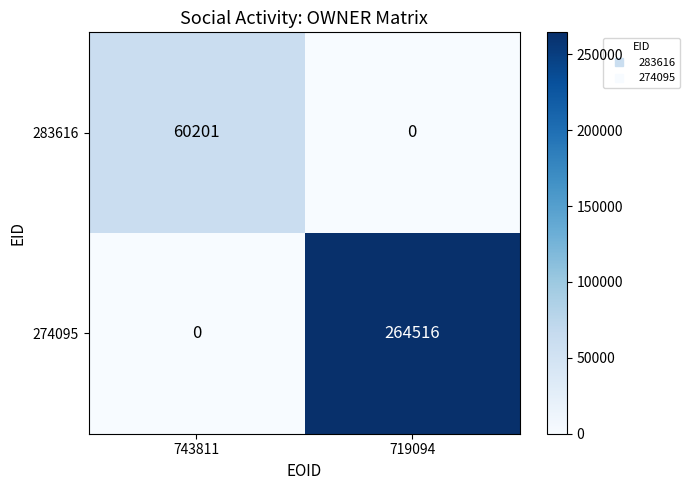

Where is 283616 nearest to the value 30100?

719094